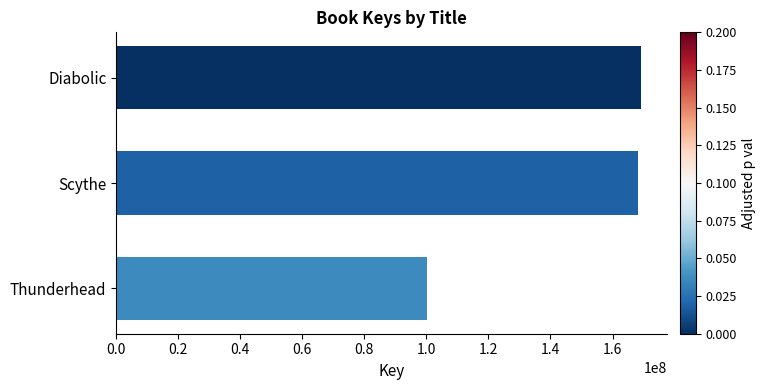

What is the sum of all values?

437432027